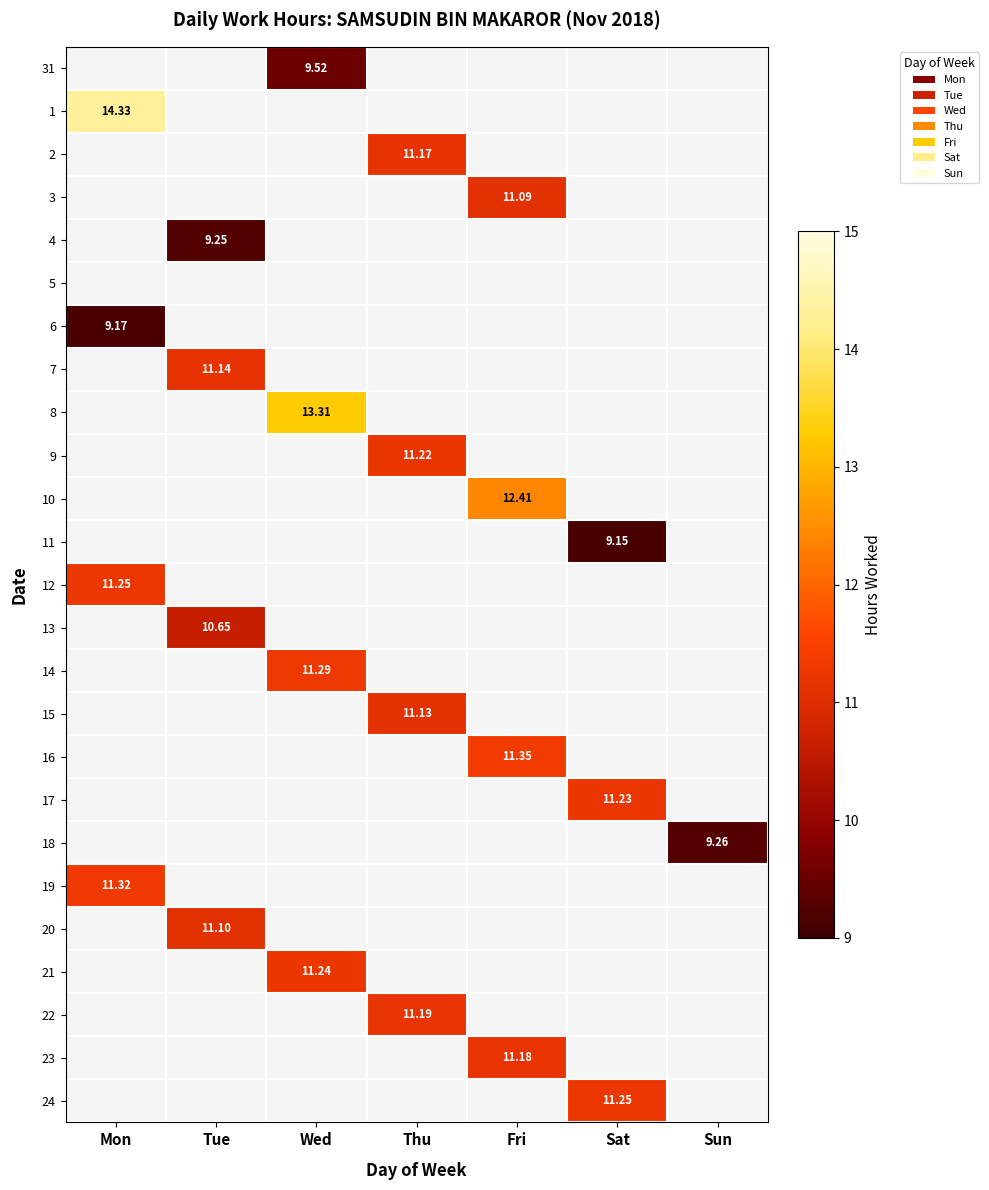

Rank the categories by 1 value from lowest to highest.

Mon, Tue, Wed, Thu, Fri, Sat, Sun